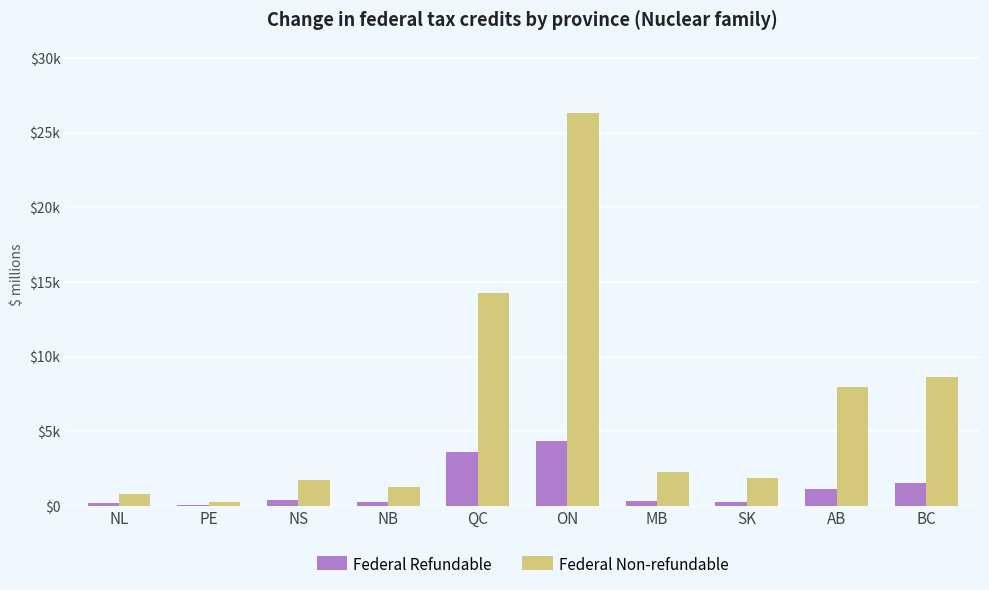

What are all the series names shown in the legend?

Federal Refundable, Federal Non-refundable